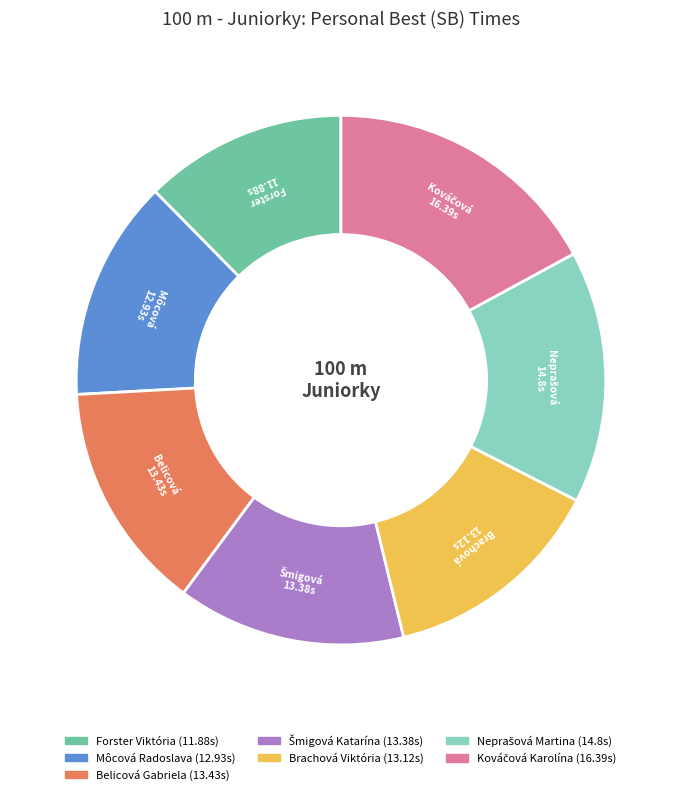

Is it true that Môcová Radoslava is 27% of the pie?

False